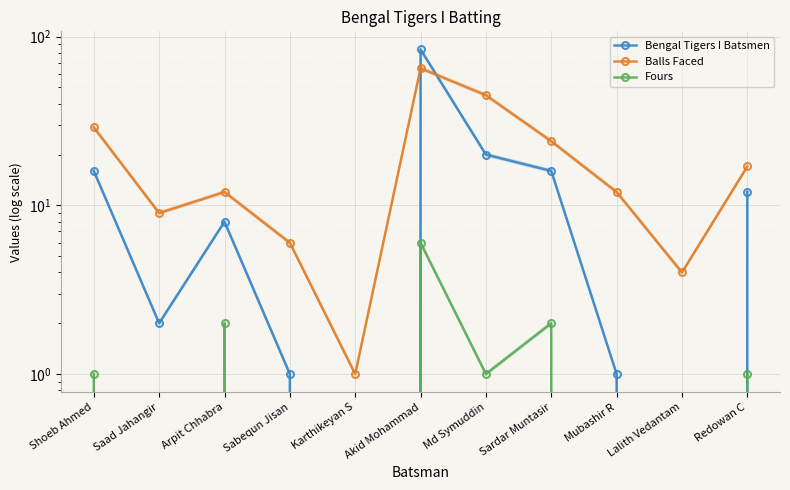

The value of Balls Faced at Redowan C is 17. True or false?

True